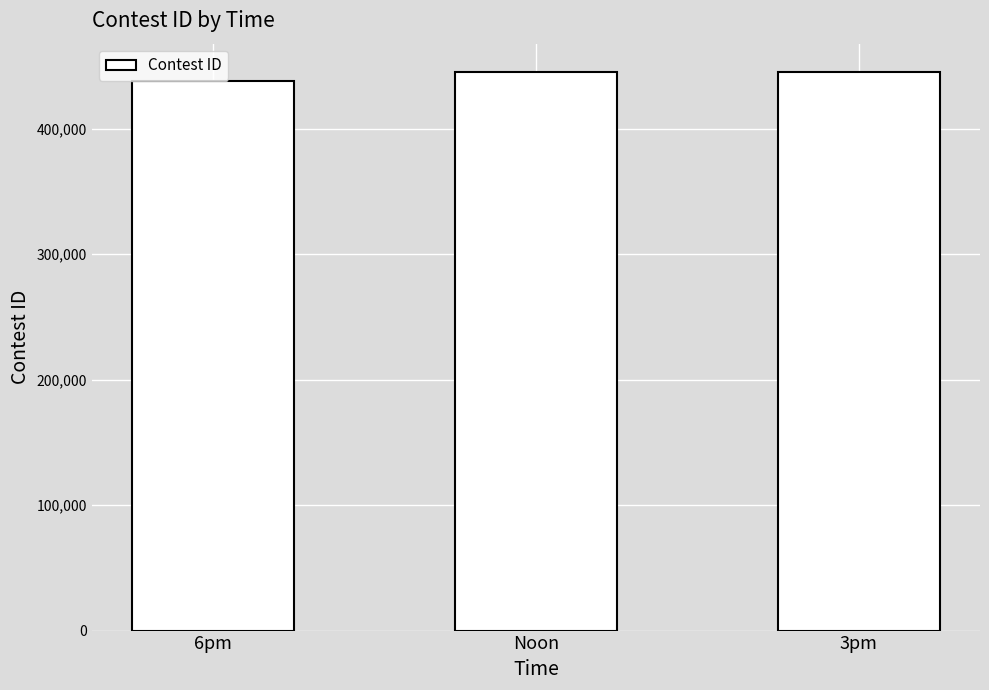

What is the smallest value displayed?

438234